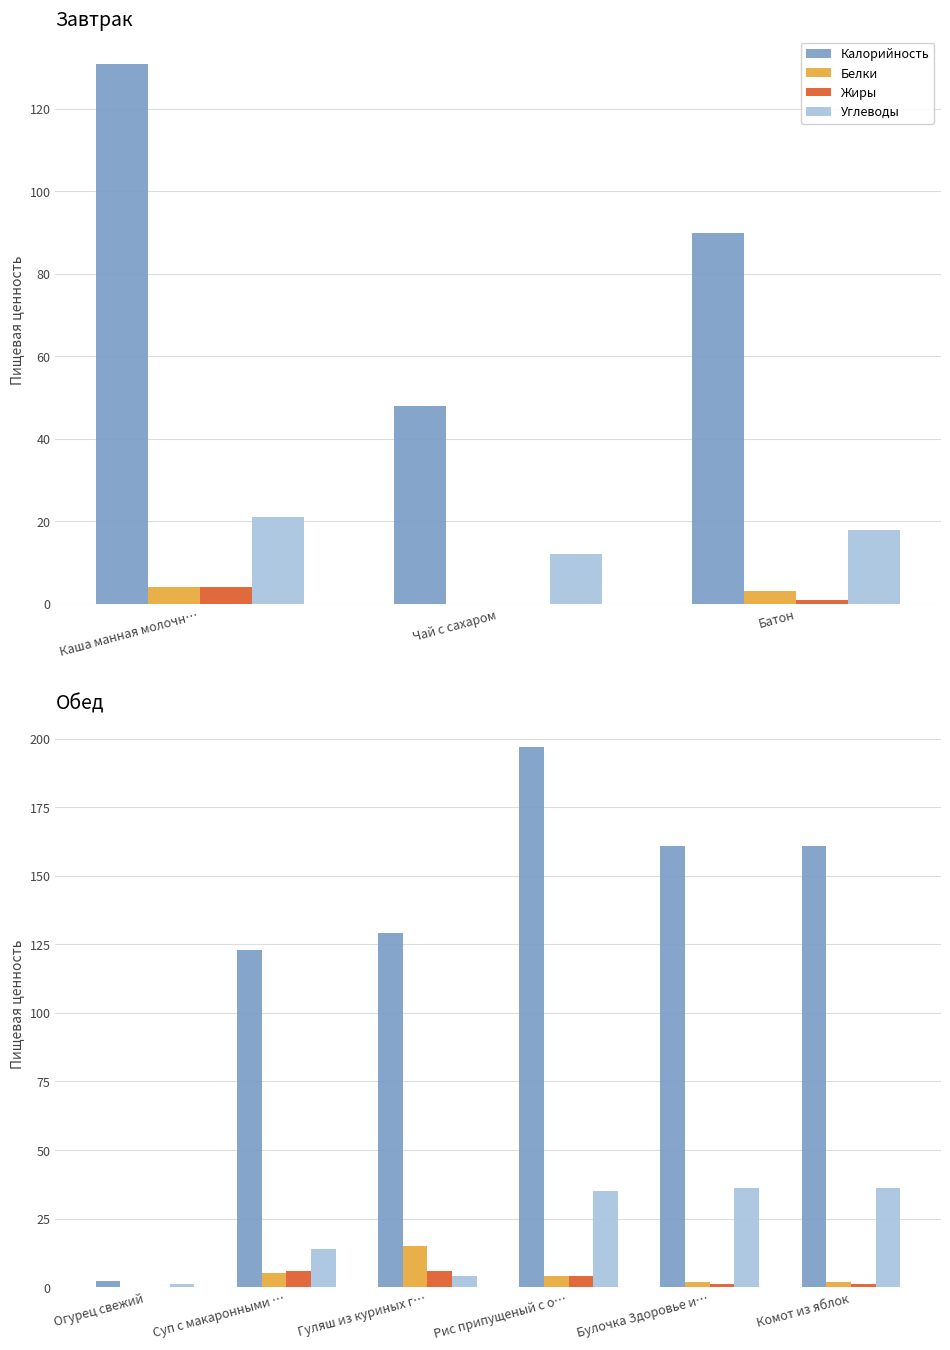

At Огурец свежий, list the series in order from largest to smallest.

Калорийность, Углеводы, Белки, Жиры